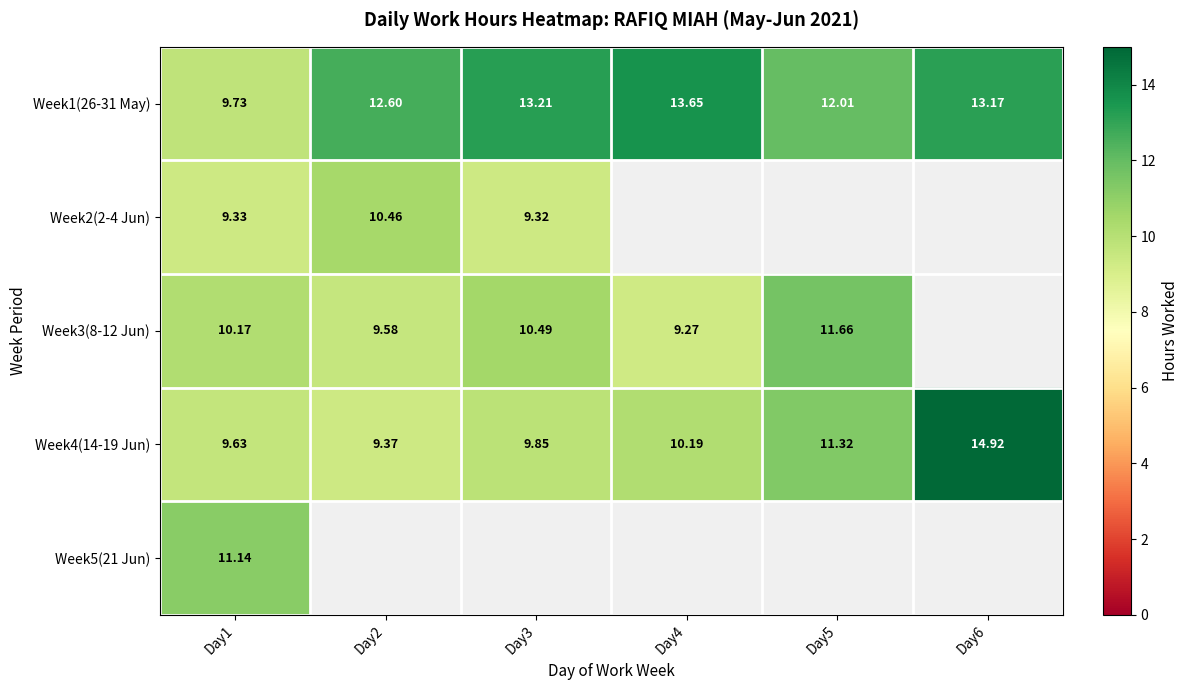

The value of Week4(14-19 Jun) at Day2 is 9.4. True or false?

True